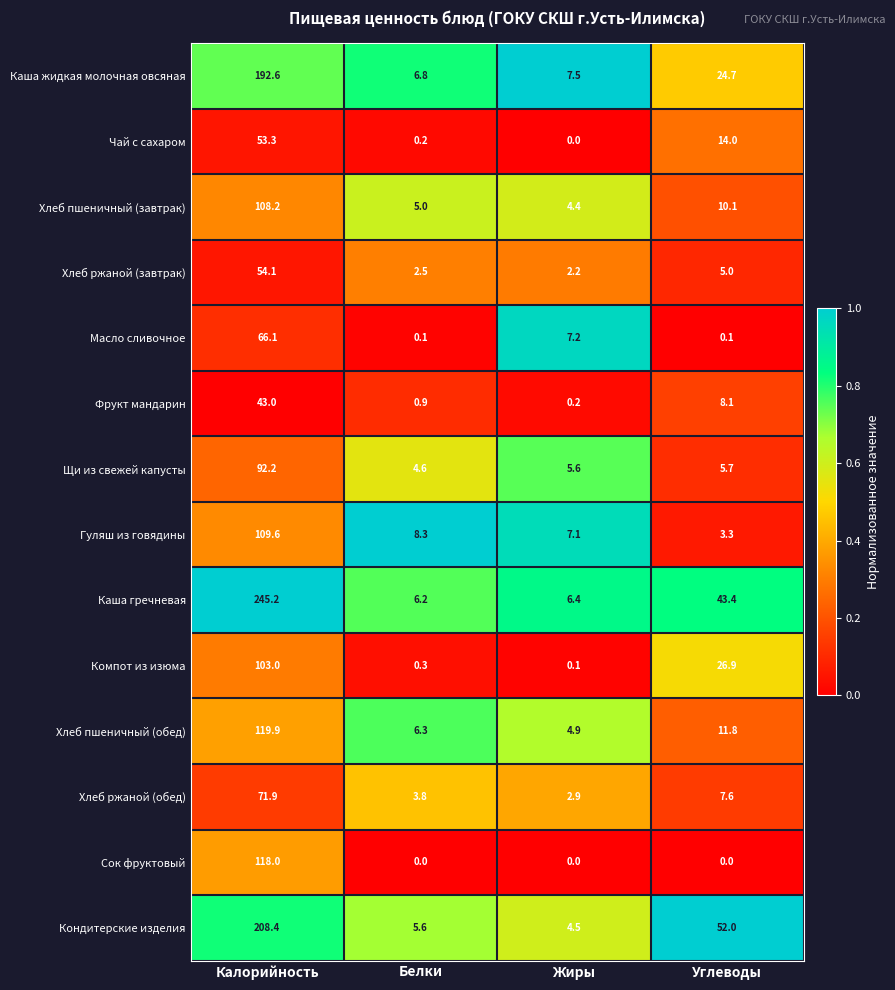

Which series has the largest total across all categories?

Каша гречневая